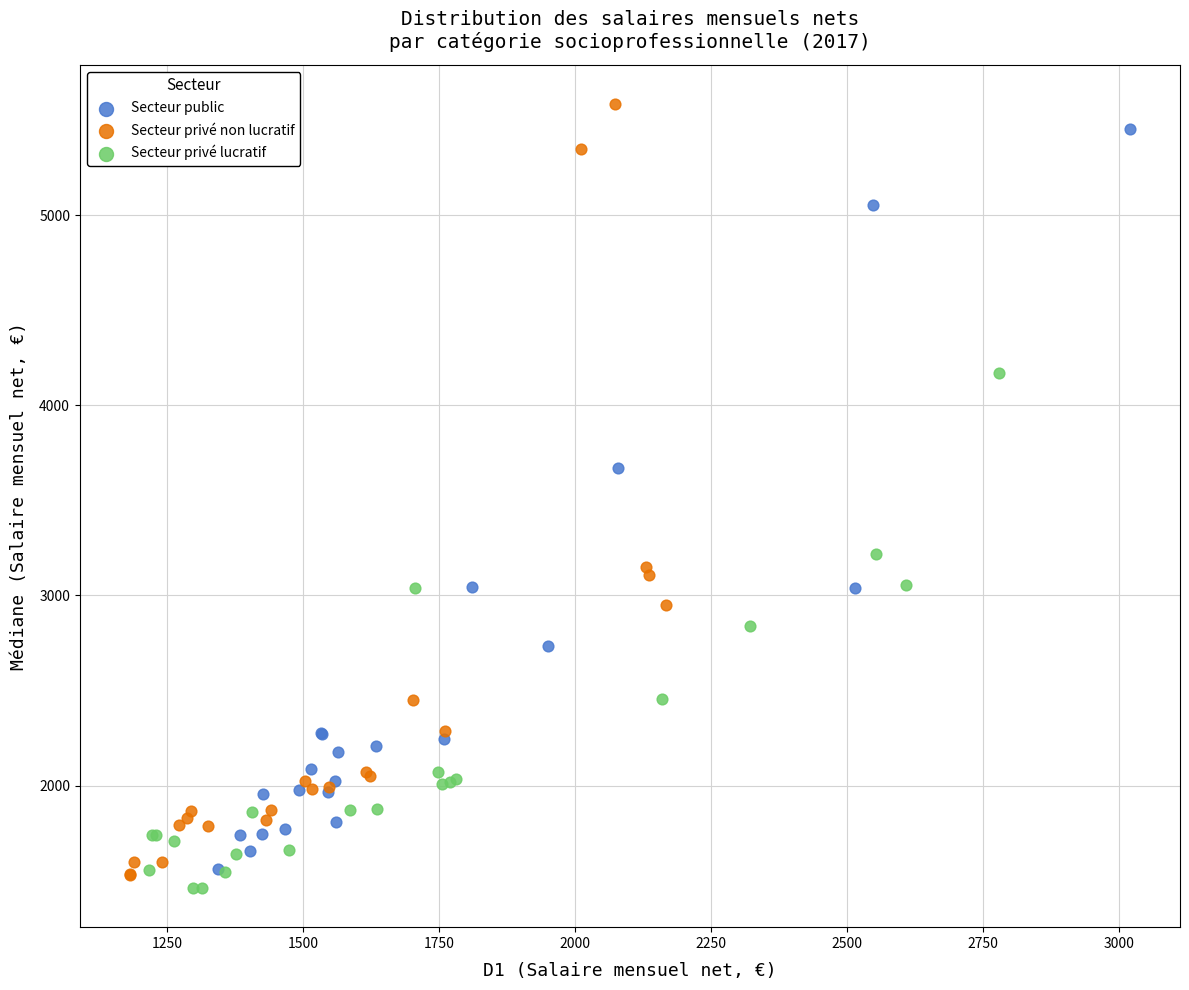

Which series has the widest spread of Y values?

Secteur privé non lucratif